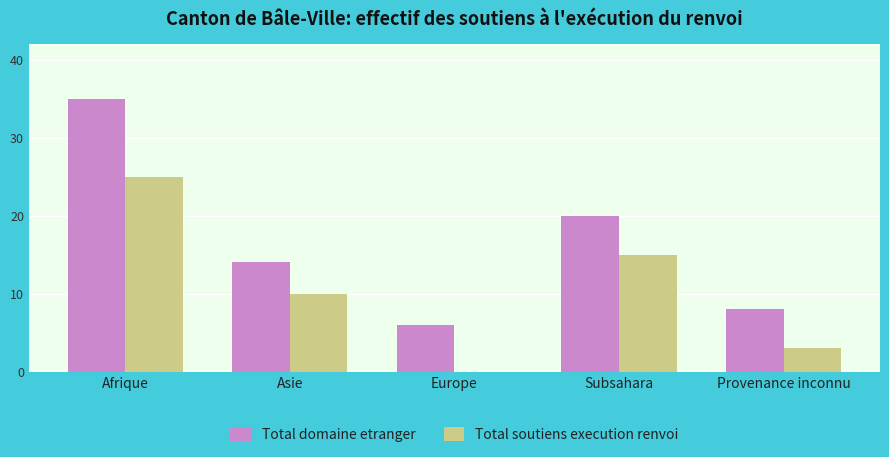

Where does the Total domaine etranger series first go above 14?

Afrique